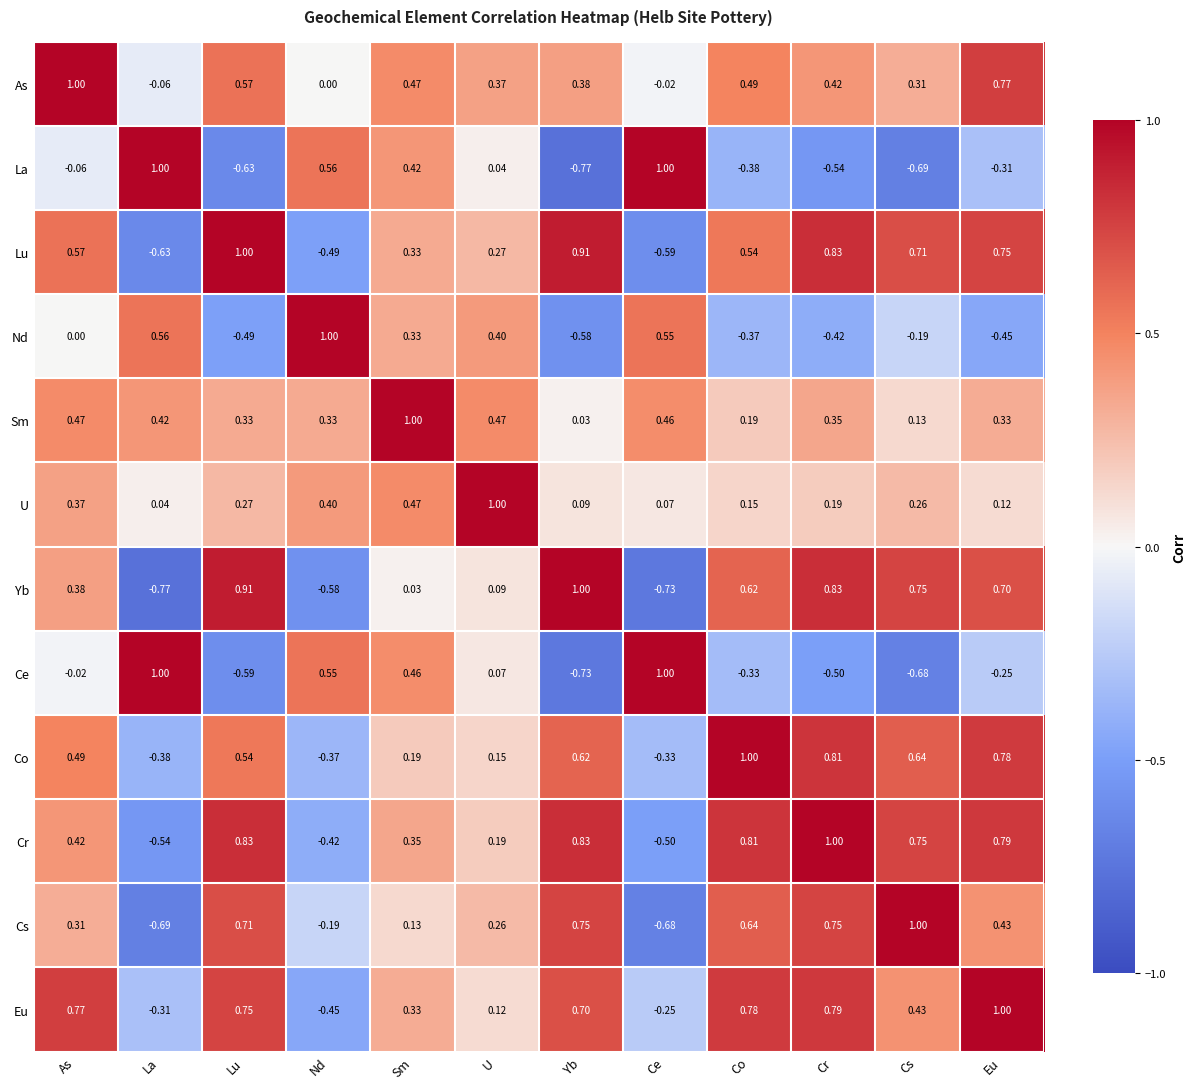

How many values in the Eu series exceed 0?

9